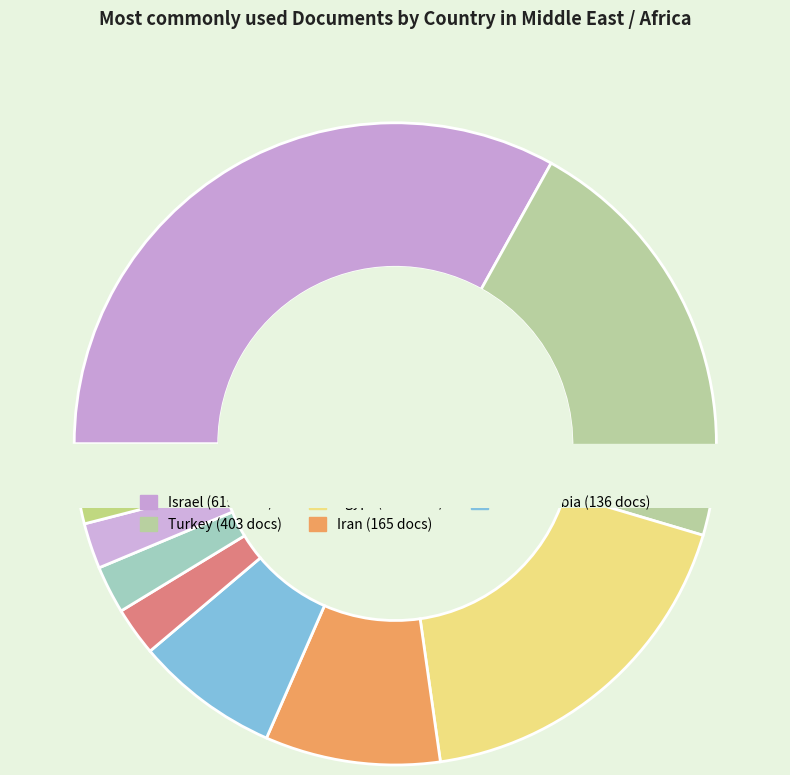

Is it true that Qatar is 1% of the pie?

False